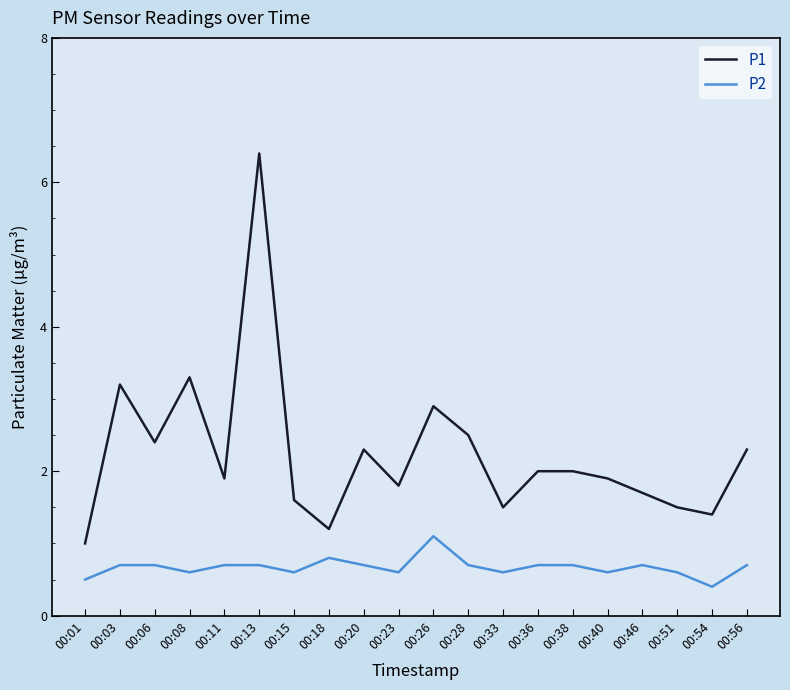

How many distinct data groups are displayed?

2